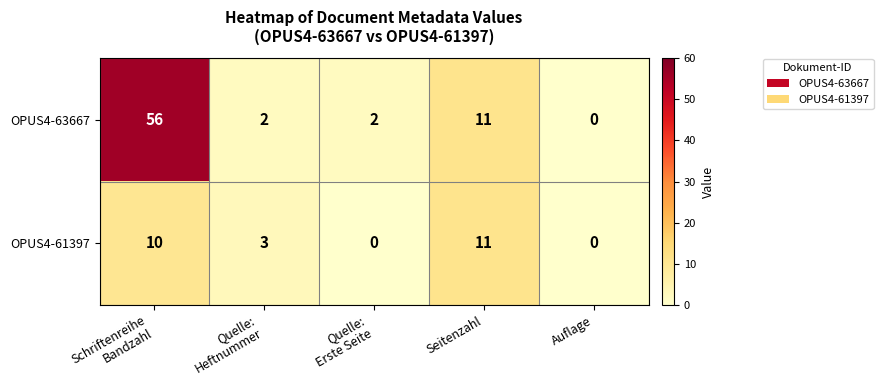

Reading left to right, transcribe all the data shown in this chart.

OPUS4-63667: 56	2	2	11	0
OPUS4-61397: 10	3	0	11	0